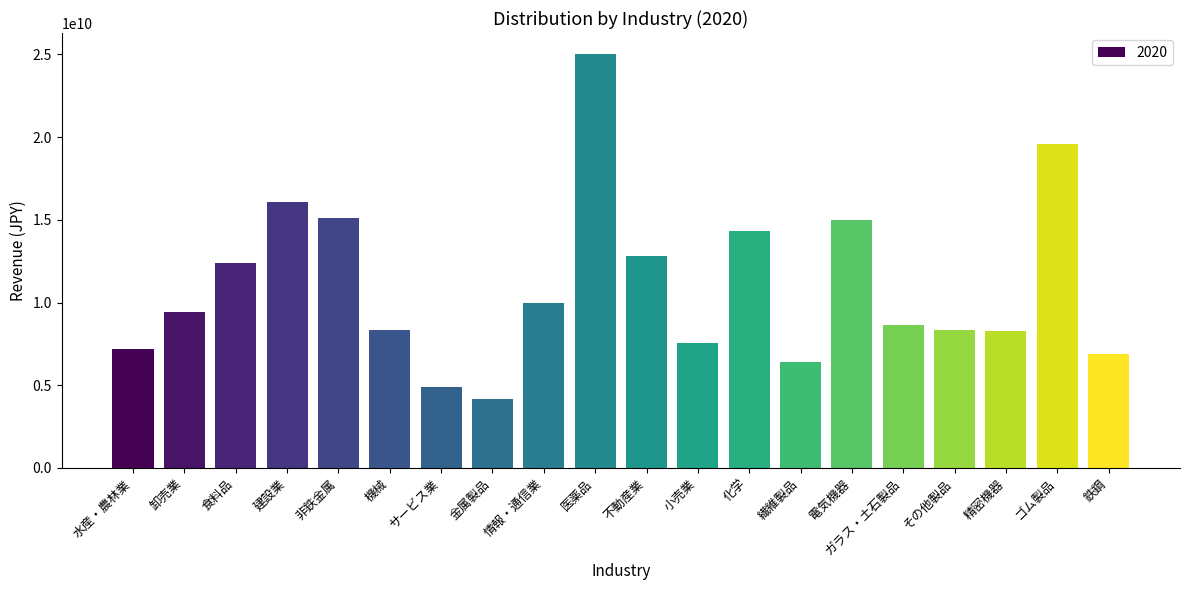

The chart shows a value of 8257360307.7 at 精密機器. True or false?

True